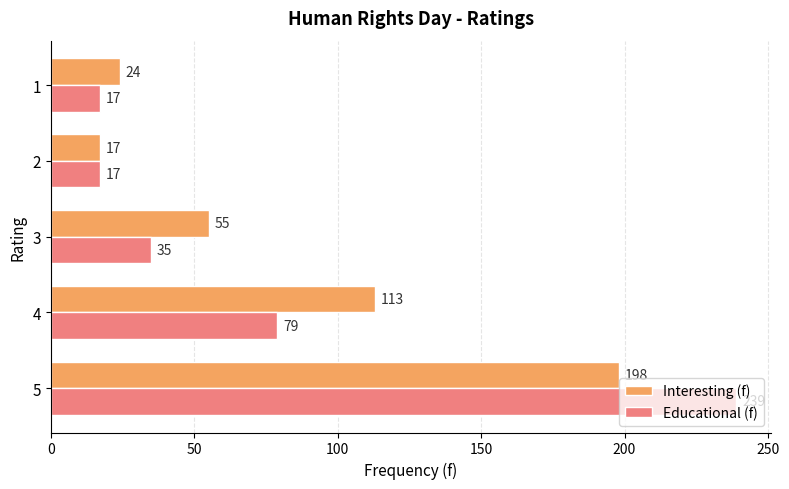

What is the average value of the Educational (f) series?

77